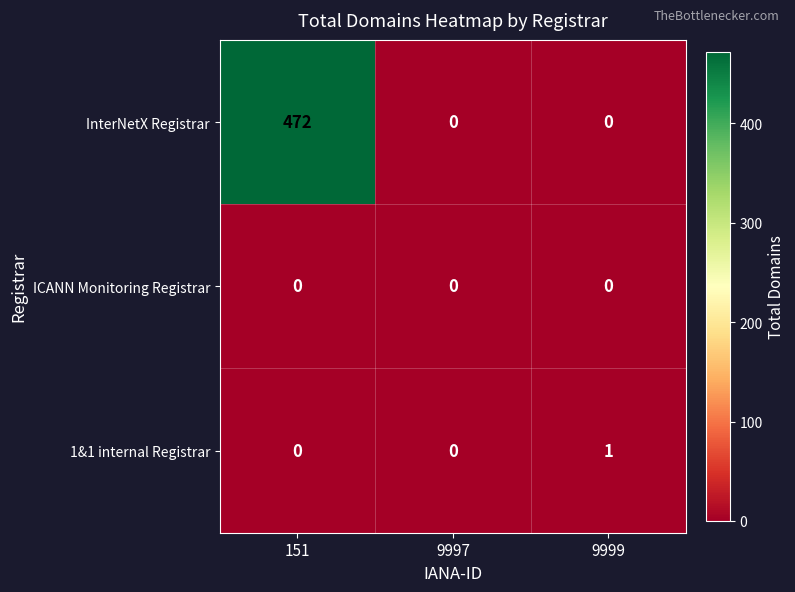

How many data points does each series have?

3